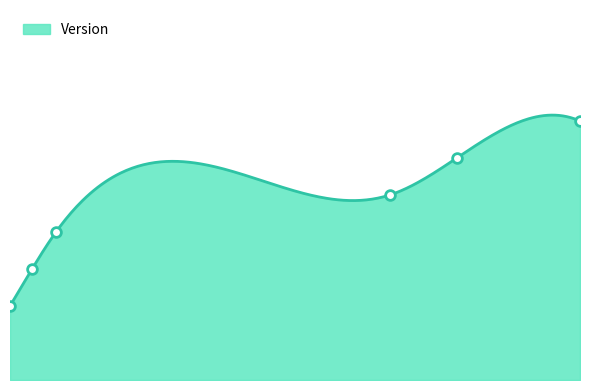

Is it true that the value at 2019-06-14 is 1.5?

True